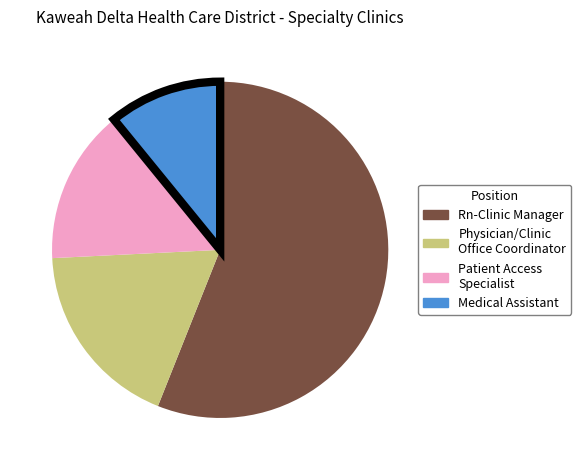

Approximately how many times larger is the value at Patient Access Specialist compared to Physician/Clinic Office Coordinator?

0.8